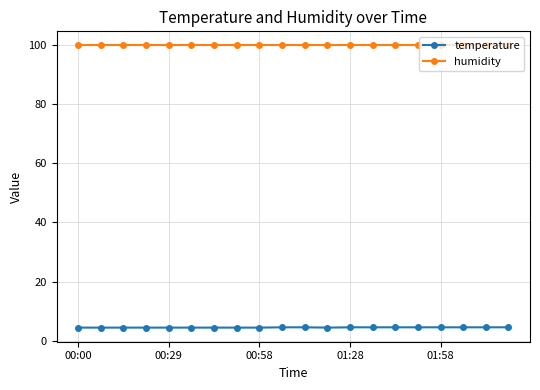

Which series has the largest range (max minus min)?

temperature